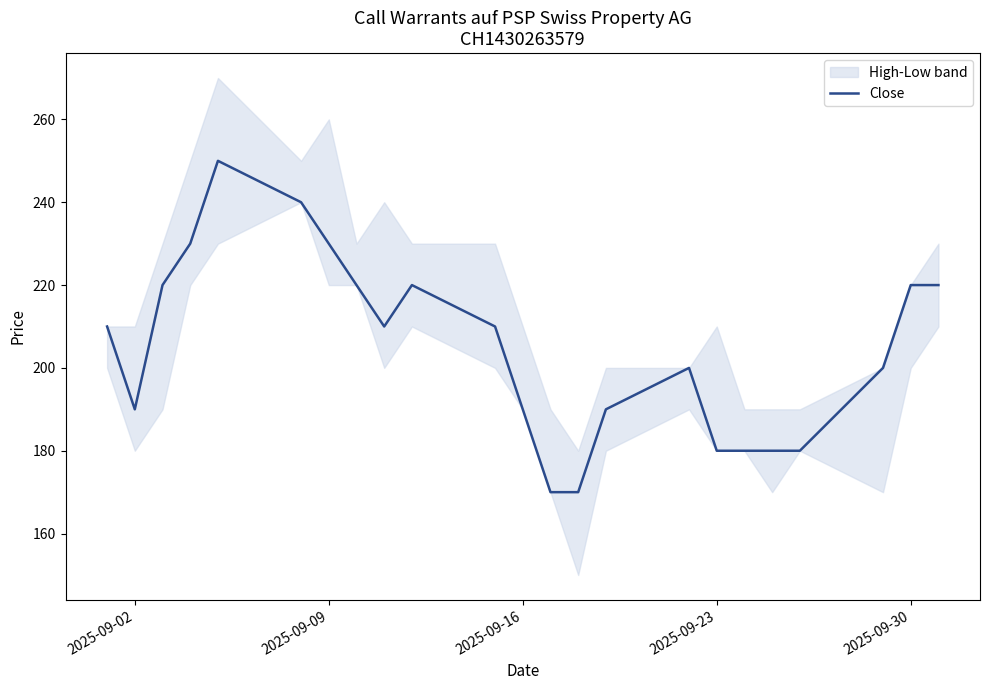

Reading left to right, list all the values displayed in this chart.

210	190	220	230	250	240	230	220	210	220	210	190	170	170	190	200	180	180	180	180	200	220	220